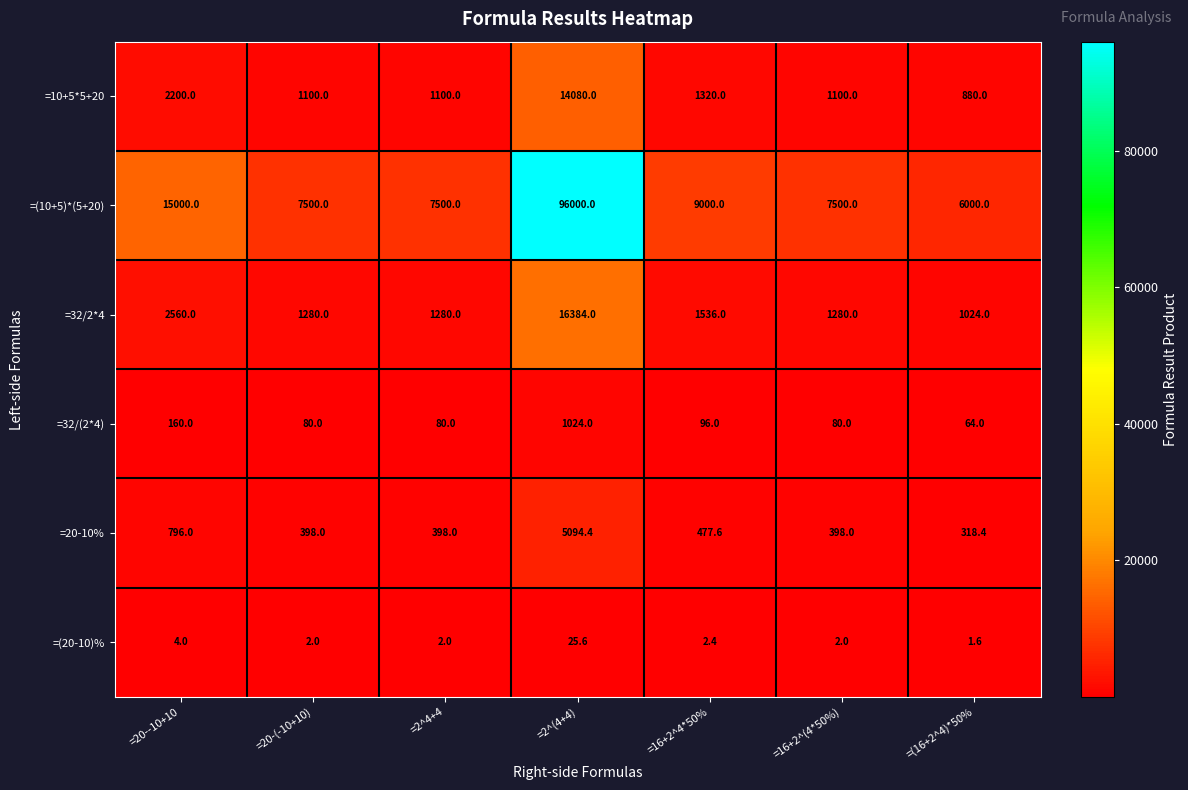

At how many categories does at least one series exceed 27271?

1